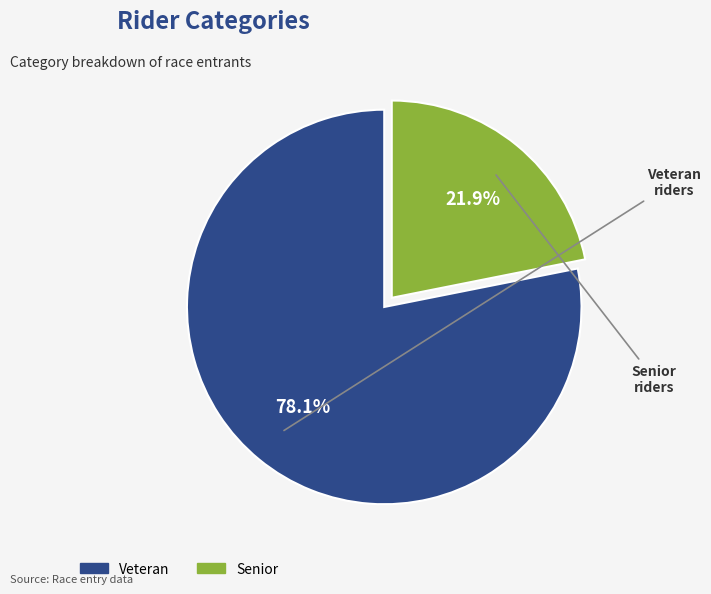

Does Senior account for over 50% of the chart?

No